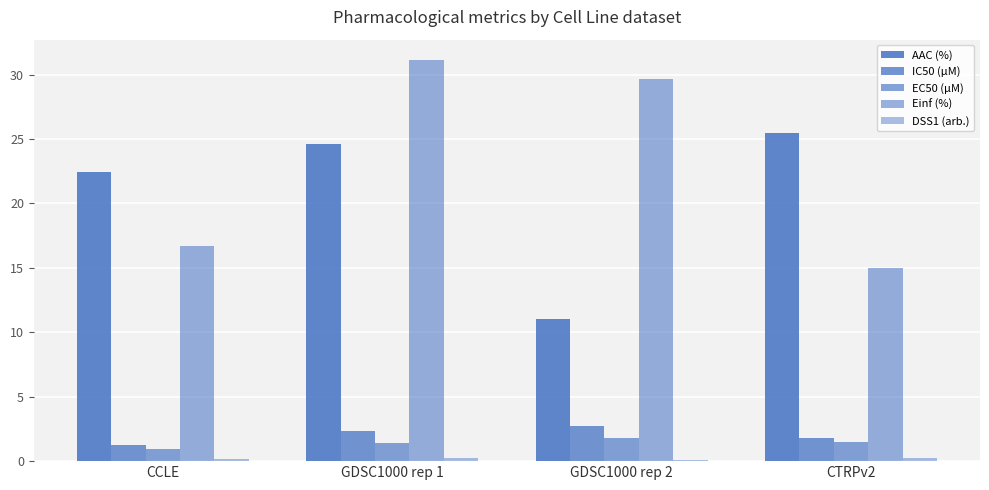

What is the lowest value of the Einf (%) series?

15.0